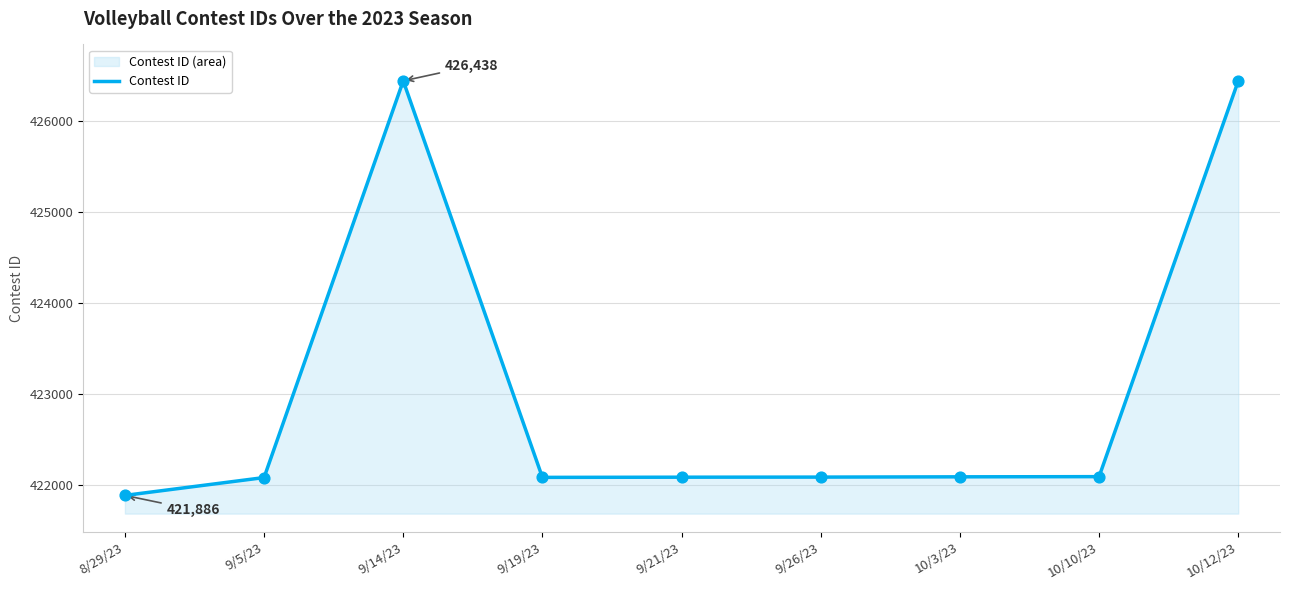

Approximately how many times larger is the value at 10/10/23 compared to 9/26/23?

1.0